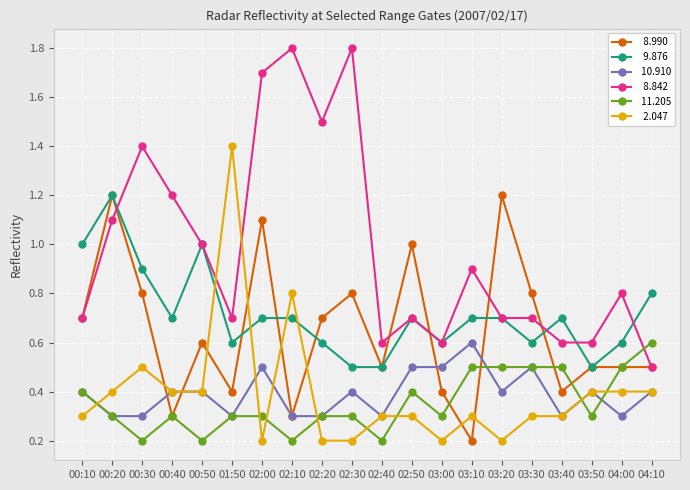

What is the maximum value shown in the chart?

1.8